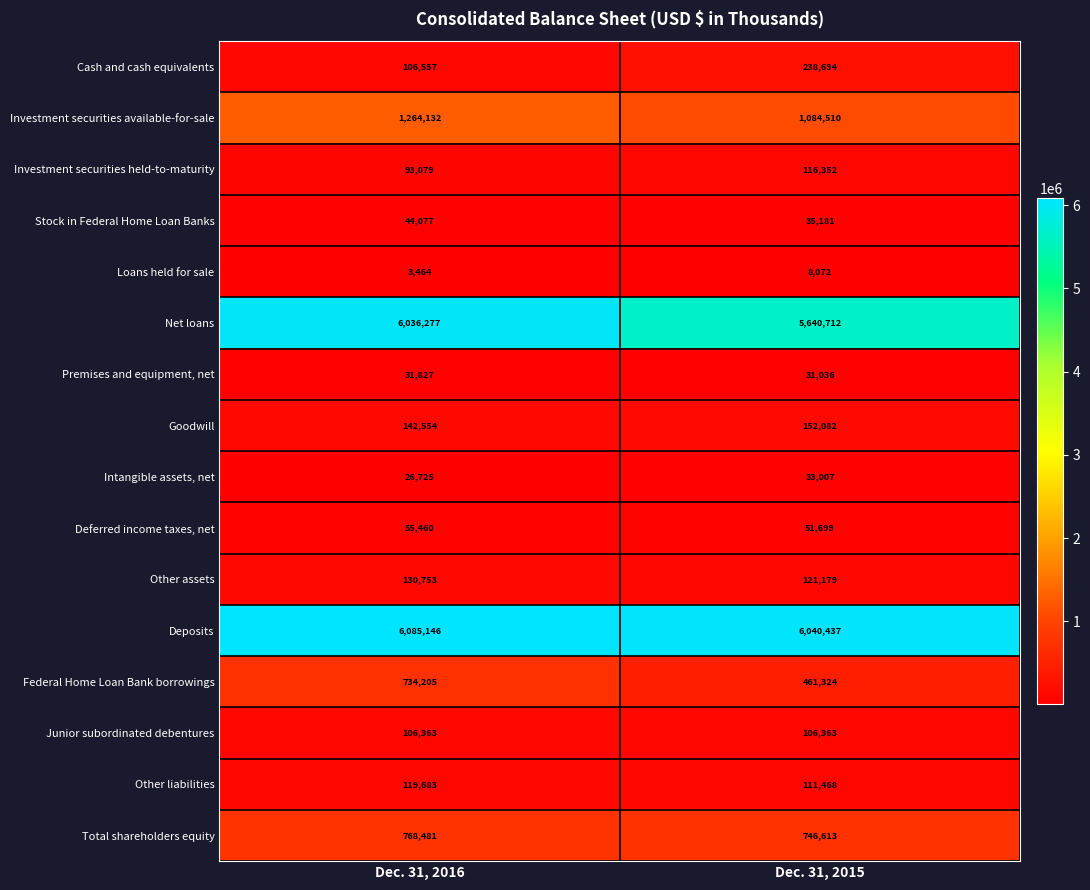

At which label does Deposits reach its minimum?

Dec. 31, 2015